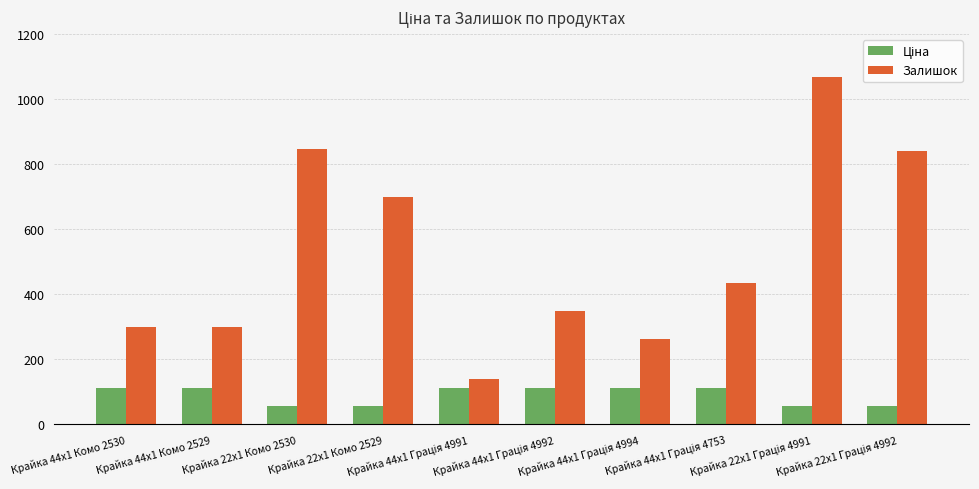

What is the sum of all Залишок values?

5239.0